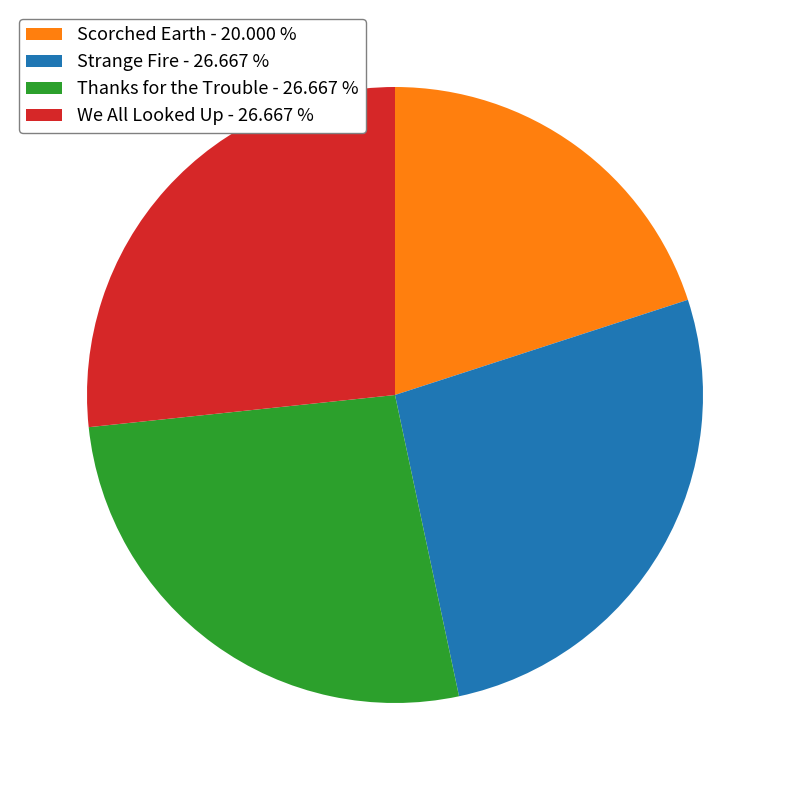

Between Scorched Earth - 20.000 % and Thanks for the Trouble - 26.667 %, which is larger?

Thanks for the Trouble - 26.667 %